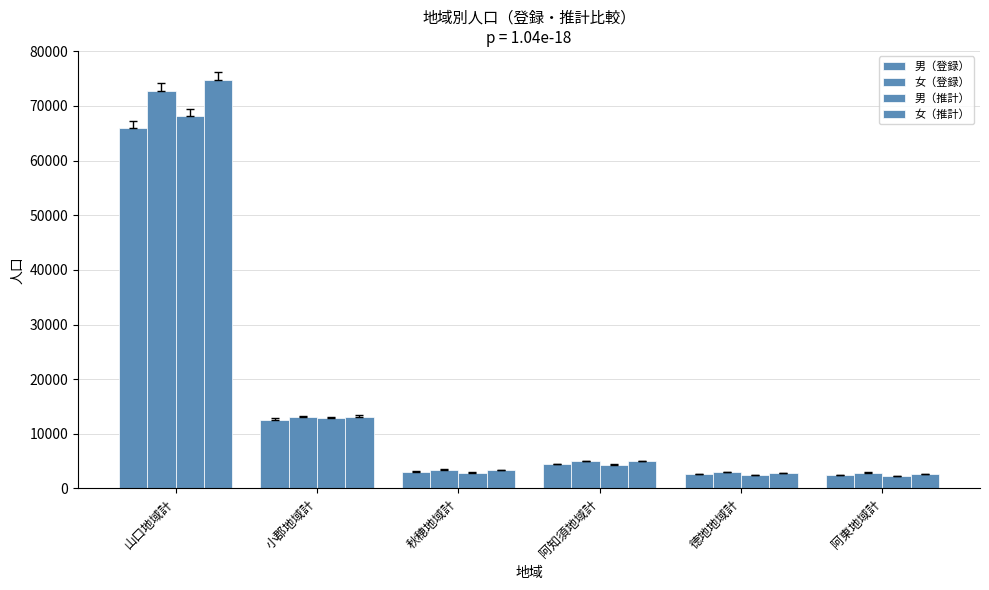

Reading left to right, what are all the values shown in this chart?

男（登録）: 山口地域計=65964	小郡地域計=12586	秋穂地域計=3062	阿知須地域計=4447	徳地地域計=2608	阿東地域計=2462
女（登録）: 山口地域計=72655	小郡地域計=13094	秋穂地域計=3468	阿知須地域計=4950	徳地地域計=3035	阿東地域計=2921
男（推計）: 山口地域計=68079	小郡地域計=12904	秋穂地域計=2893	阿知須地域計=4350	徳地地域計=2427	阿東地域計=2230
女（推計）: 山口地域計=74757	小郡地域計=13103	秋穂地域計=3334	阿知須地域計=4953	徳地地域計=2849	阿東地域計=2688